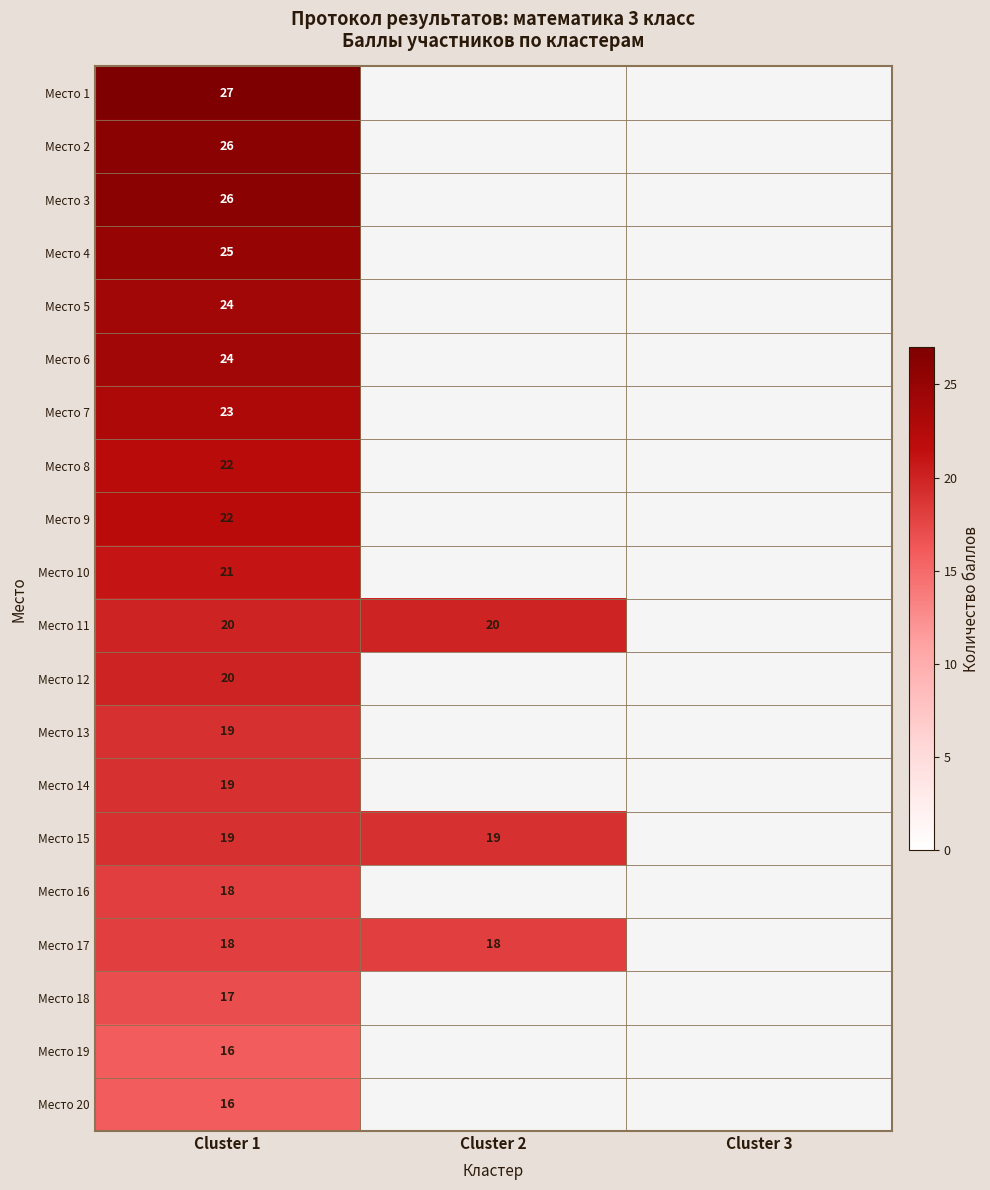

The Место 3 series shows 41.1 at Cluster 1. True or false?

False